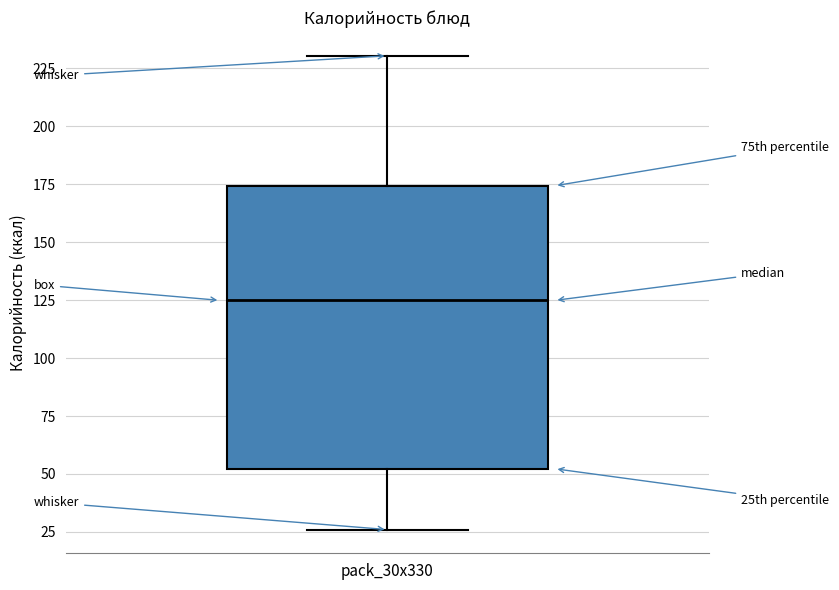

Where does the upper whisker of the box for pack_30x330 end on the y-axis? The values are not printed on the chart, so give them approximately, as read against the axis.

230